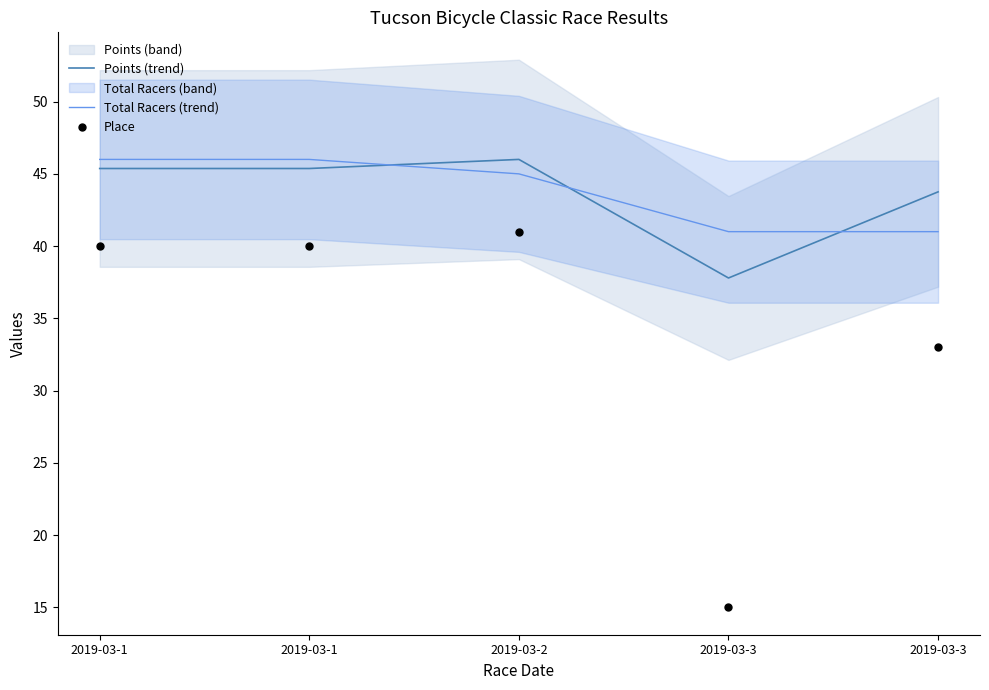

Which series reaches the maximum Y coordinate?

Points (trend)